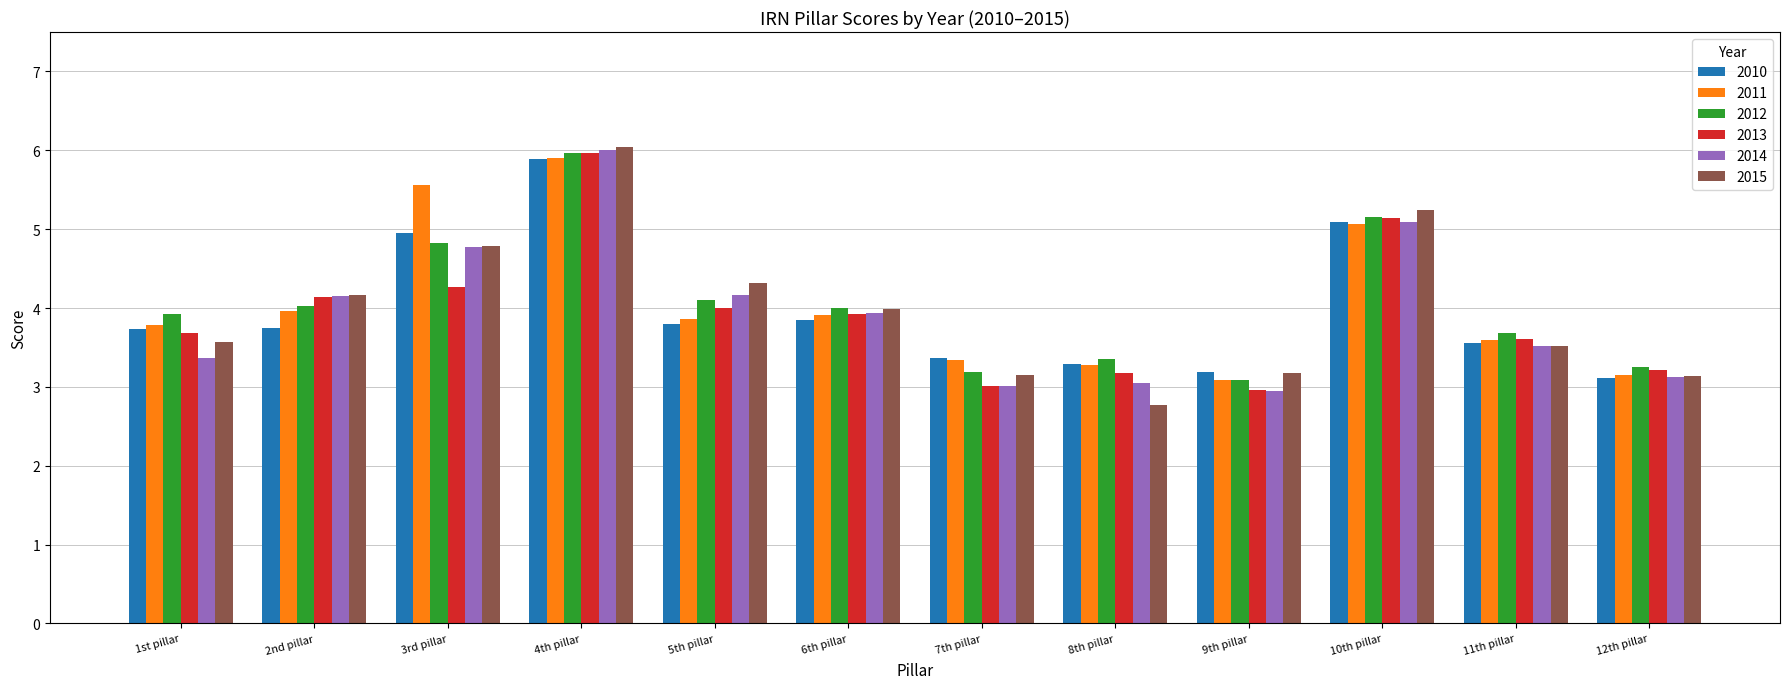

Where does the 2014 series first go above 3?

1st pillar